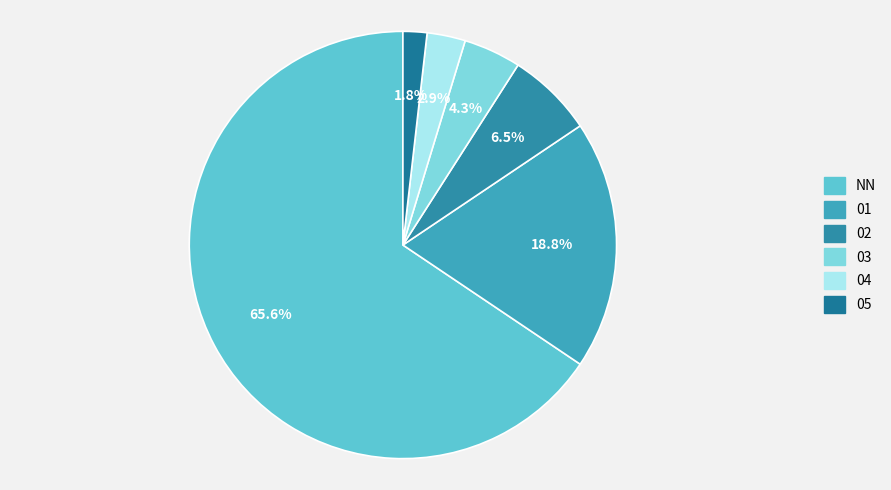

Which slice represents more than half of the pie?

NN